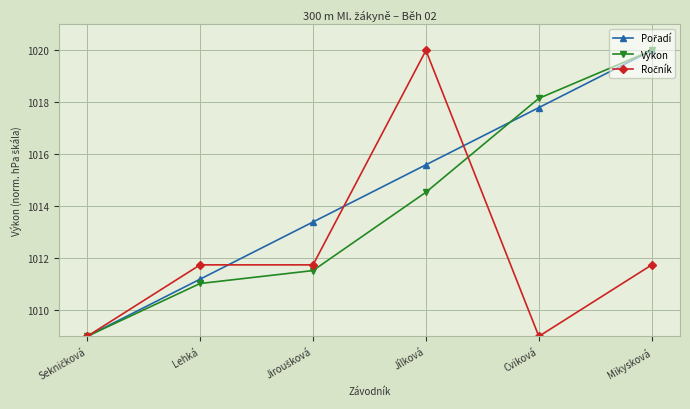

How many values in the Výkon series exceed 1014?

3